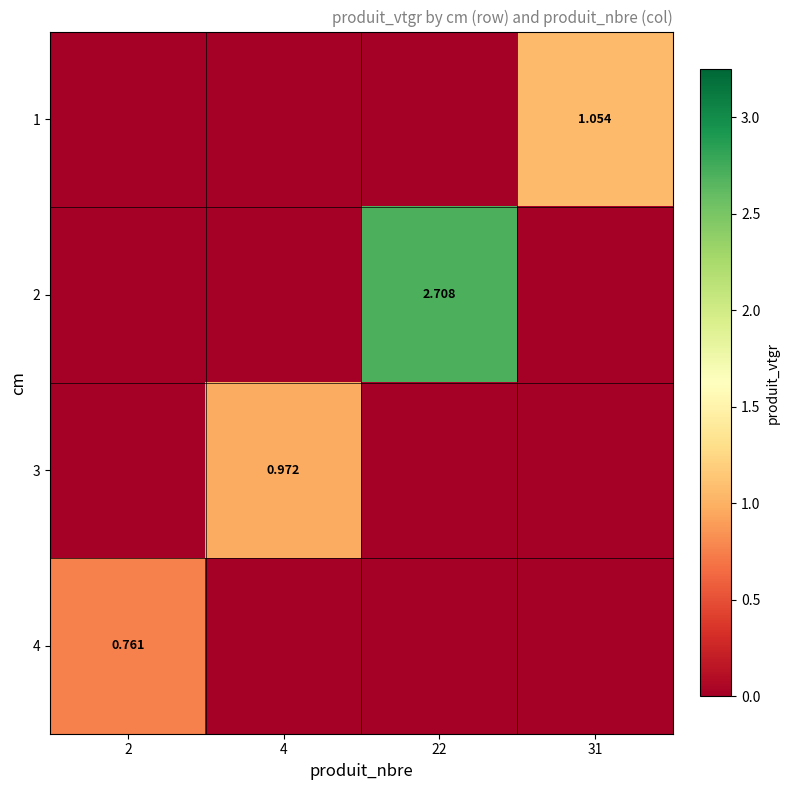

Which series changed the most between 2 and 31?

1